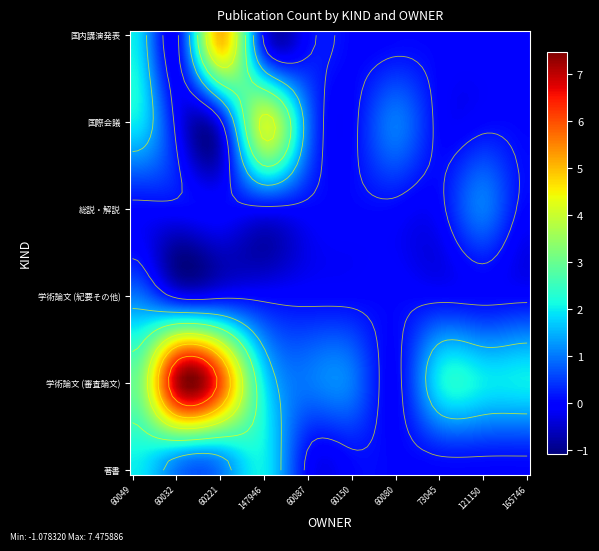

Is it true that 学術論文 (紀要その他) equals 0 at 60087?

True